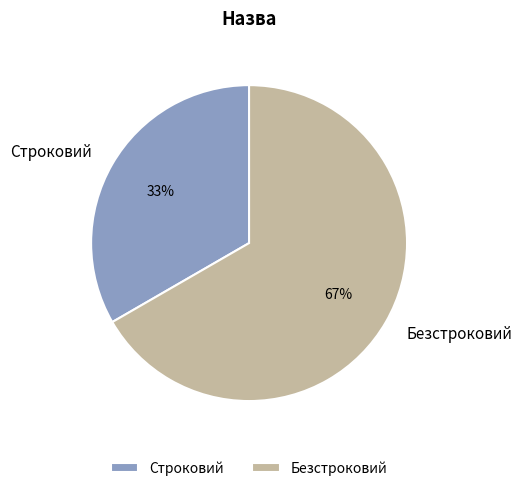

To the nearest percent, what percentage of the pie is Безстроковий?

67%